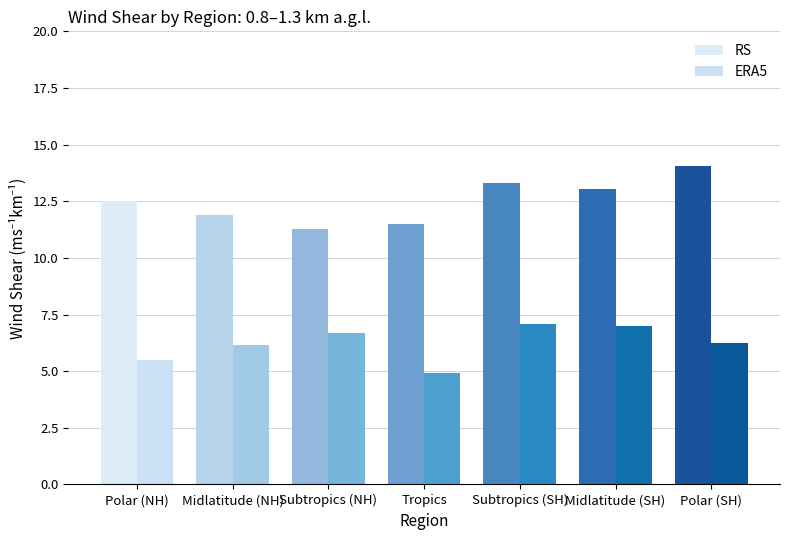

What are all the series names shown in the legend?

RS, ERA5